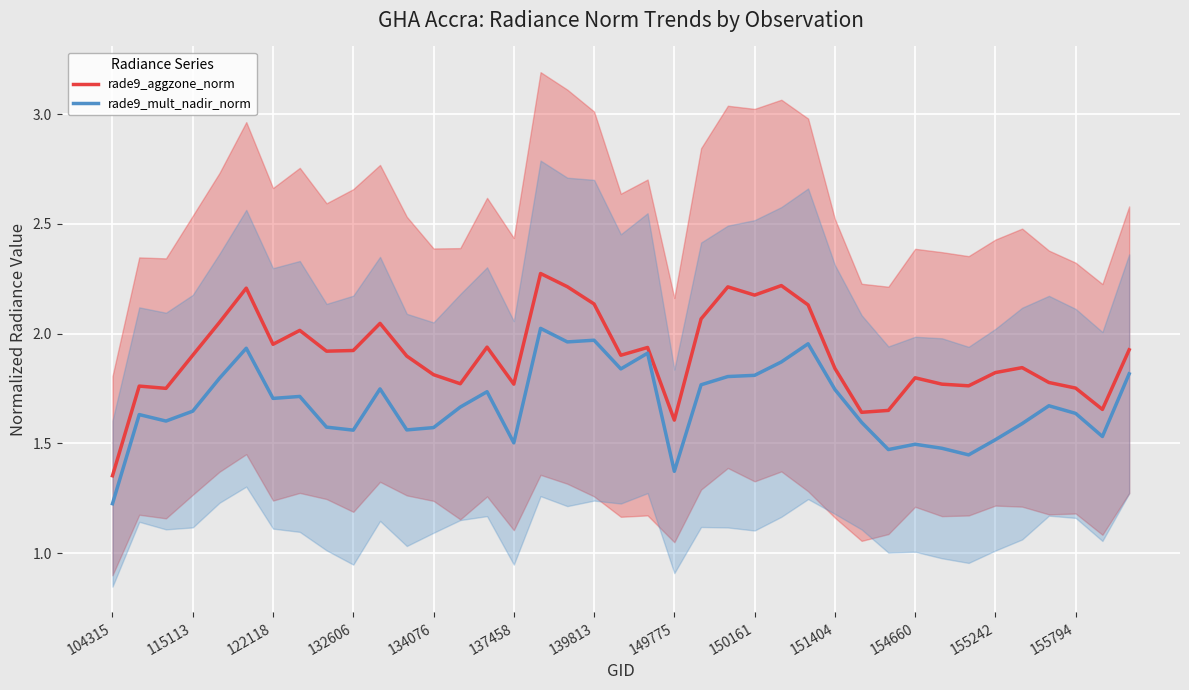

Which category has the lowest value in the rade9_aggzone_norm series?

104315